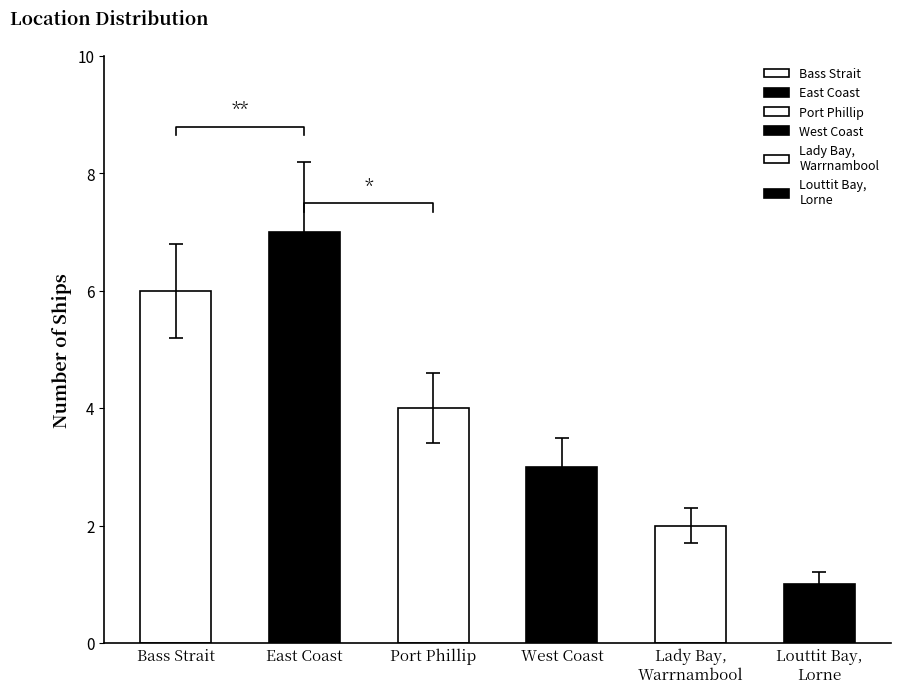

Which has a higher value, Louttit Bay Lorne or West Coast?

West Coast